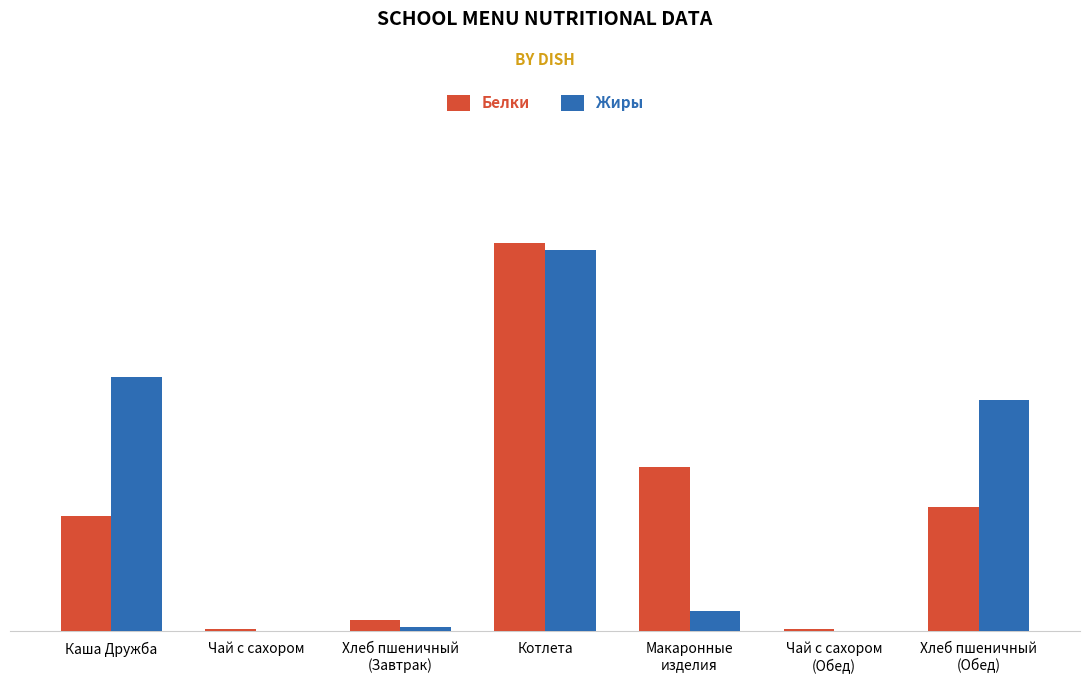

Between Хлеб пшеничный
(Завтрак) and Чай с сахором
(Обед), which series saw the biggest shift?

Белки